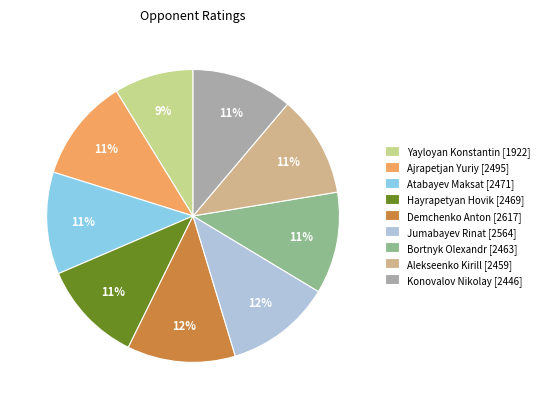

Is it true that Demchenko Anton [2617] is 12% of the pie?

True